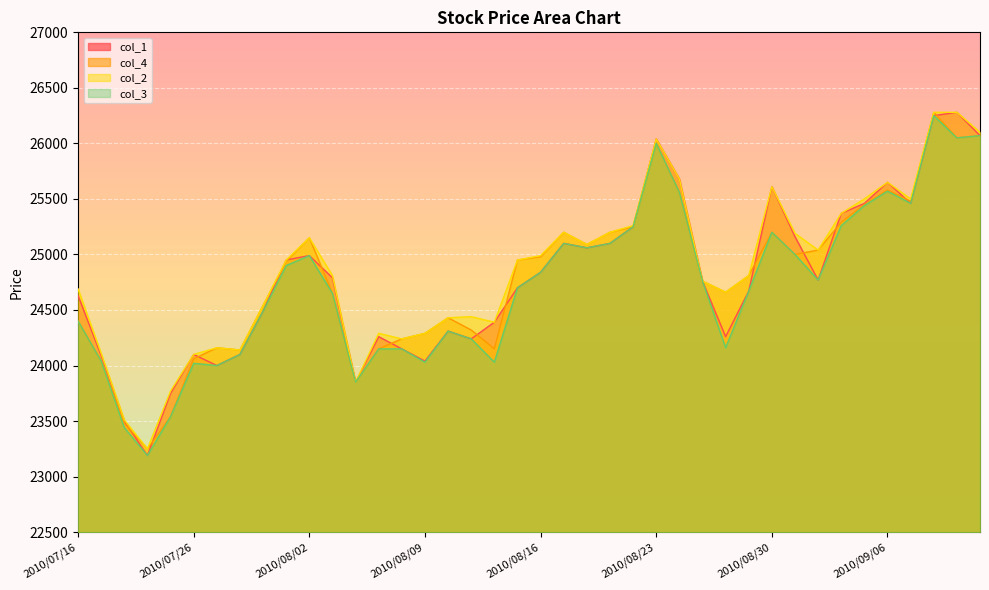

What are all the series names shown in the legend?

col_1, col_4, col_2, col_3